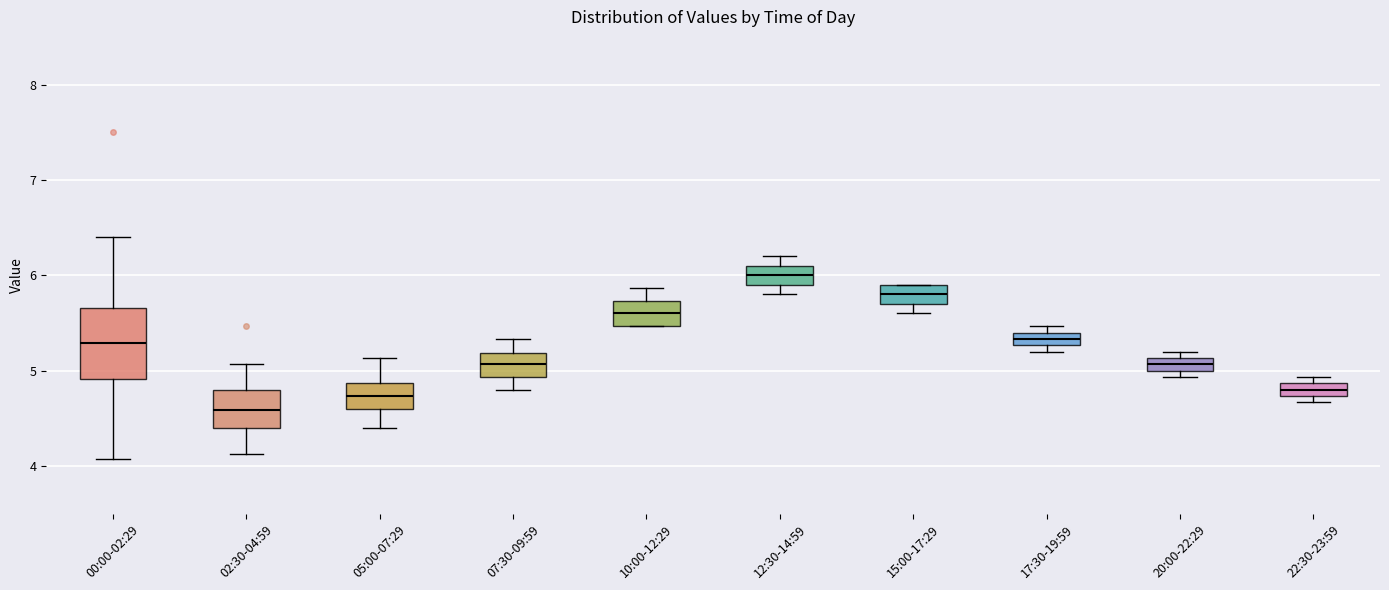

Which box's median line is the lowest?

02:30-04:59